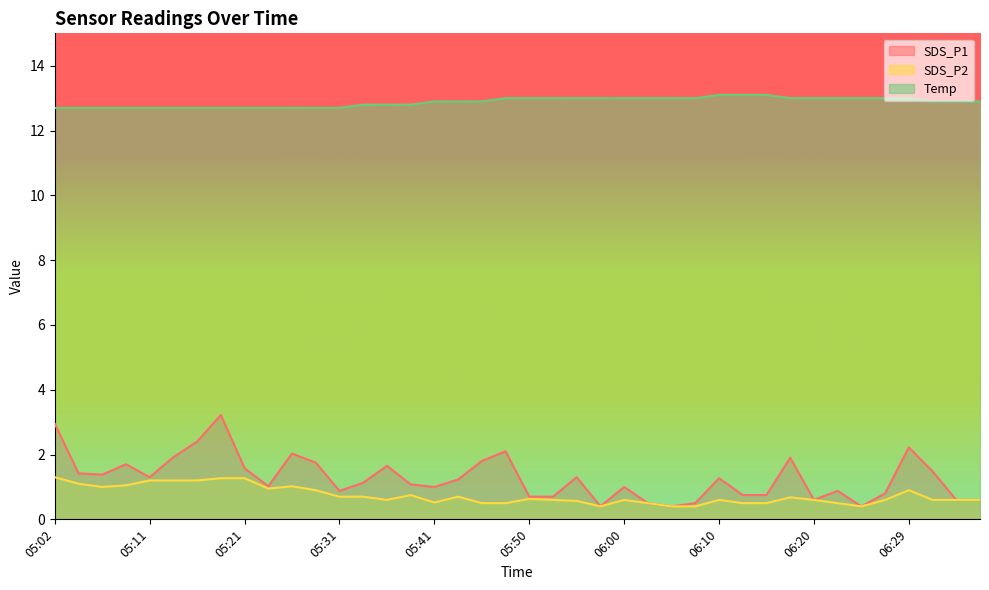

Reading left to right, extract all data points from this chart.

SDS_P1: 05:02=3.0	05:04=1.4	05:07=1.4	05:09=1.7	05:11=1.3	05:14=1.9	05:16=2.4	05:19=3.2	05:21=1.6	05:24=1.0	05:26=2.0	05:29=1.8	05:31=0.9	05:33=1.1	05:36=1.6	05:38=1.1	05:41=1.0	05:43=1.2	05:46=1.8	05:48=2.1	05:50=0.7	05:53=0.7	05:55=1.3	05:58=0.4	06:00=1.0	06:03=0.5	06:05=0.4	06:07=0.5	06:10=1.3	06:12=0.8	06:15=0.8	06:17=1.9	06:20=0.6	06:22=0.9	06:25=0.4	06:27=0.8	06:29=2.2	06:32=1.5	06:34=0.6	06:37=0.6
SDS_P2: 05:02=1.3	05:04=1.1	05:07=1.0	05:09=1.1	05:11=1.2	05:14=1.2	05:16=1.2	05:19=1.3	05:21=1.3	05:24=0.9	05:26=1.0	05:29=0.9	05:31=0.7	05:33=0.7	05:36=0.6	05:38=0.8	05:41=0.5	05:43=0.7	05:46=0.5	05:48=0.5	05:50=0.6	05:53=0.6	05:55=0.6	05:58=0.4	06:00=0.6	06:03=0.5	06:05=0.4	06:07=0.4	06:10=0.6	06:12=0.5	06:15=0.5	06:17=0.7	06:20=0.6	06:22=0.5	06:25=0.4	06:27=0.6	06:29=0.9	06:32=0.6	06:34=0.6	06:37=0.6
Temp: 05:02=12.7	05:04=12.7	05:07=12.7	05:09=12.7	05:11=12.7	05:14=12.7	05:16=12.7	05:19=12.7	05:21=12.7	05:24=12.7	05:26=12.7	05:29=12.7	05:31=12.7	05:33=12.8	05:36=12.8	05:38=12.8	05:41=12.9	05:43=12.9	05:46=12.9	05:48=13.0	05:50=13.0	05:53=13.0	05:55=13.0	05:58=13.0	06:00=13.0	06:03=13.0	06:05=13.0	06:07=13.0	06:10=13.1	06:12=13.1	06:15=13.1	06:17=13.0	06:20=13.0	06:22=13.0	06:25=13.0	06:27=13.0	06:29=13.0	06:32=12.9	06:34=12.9	06:37=12.9